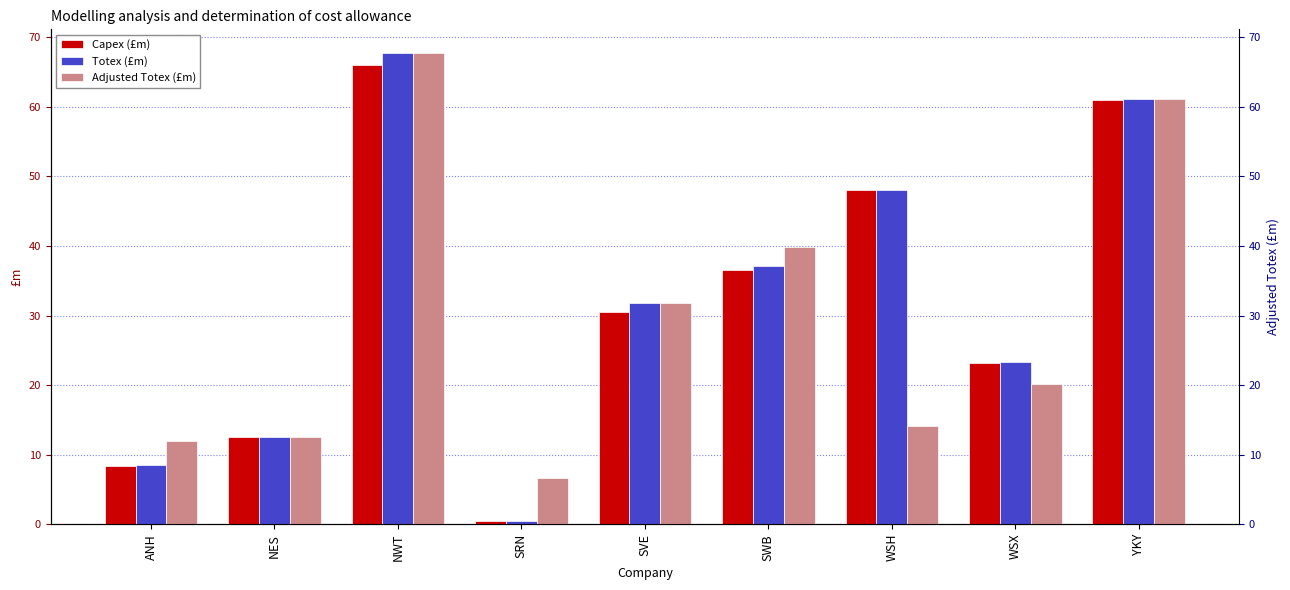

At NES, list the series in order from largest to smallest.

Capex (£m), Totex (£m), Adjusted Totex (£m)